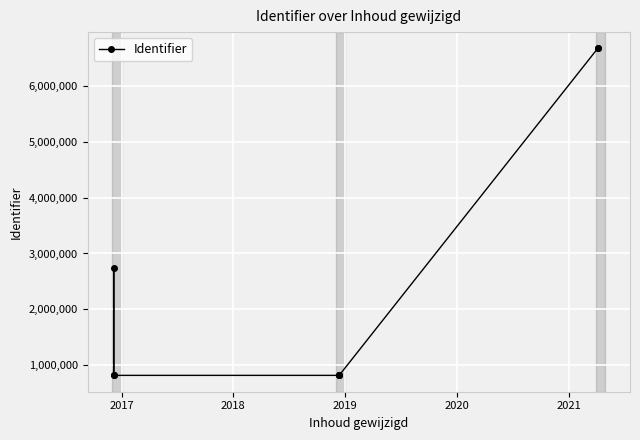

Count the number of values greater than 821353.

3